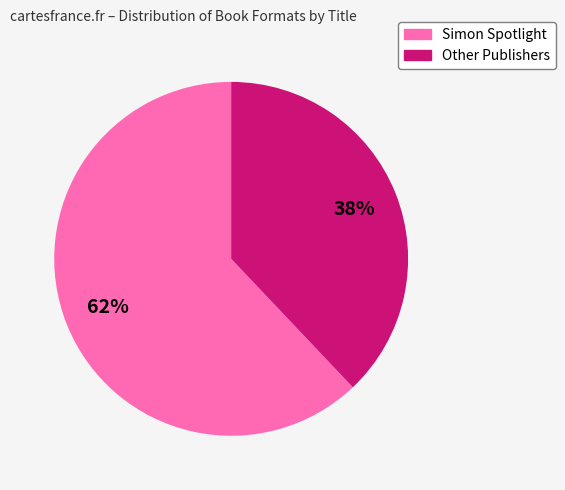

To the nearest percent, what is the difference between the largest and smallest slice percentages?

24%